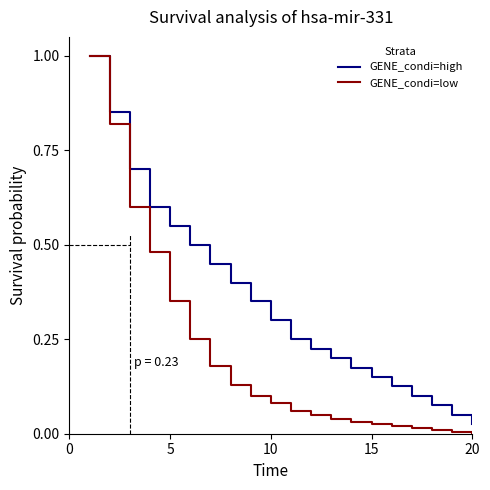

Rank the series by their average value, from lowest to highest.

GENE_condi=low, GENE_condi=high